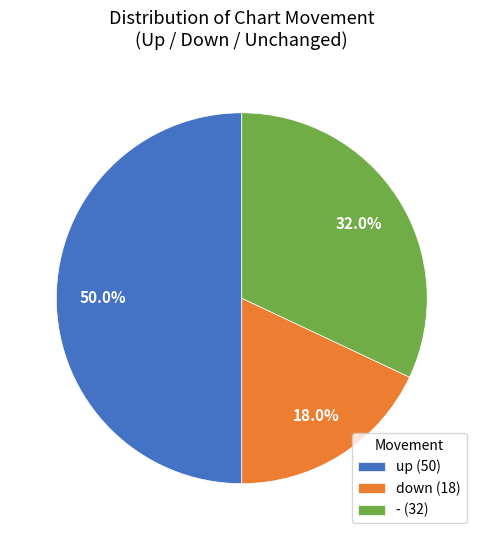

Combined, what portion of the pie is - and up?

82.0%